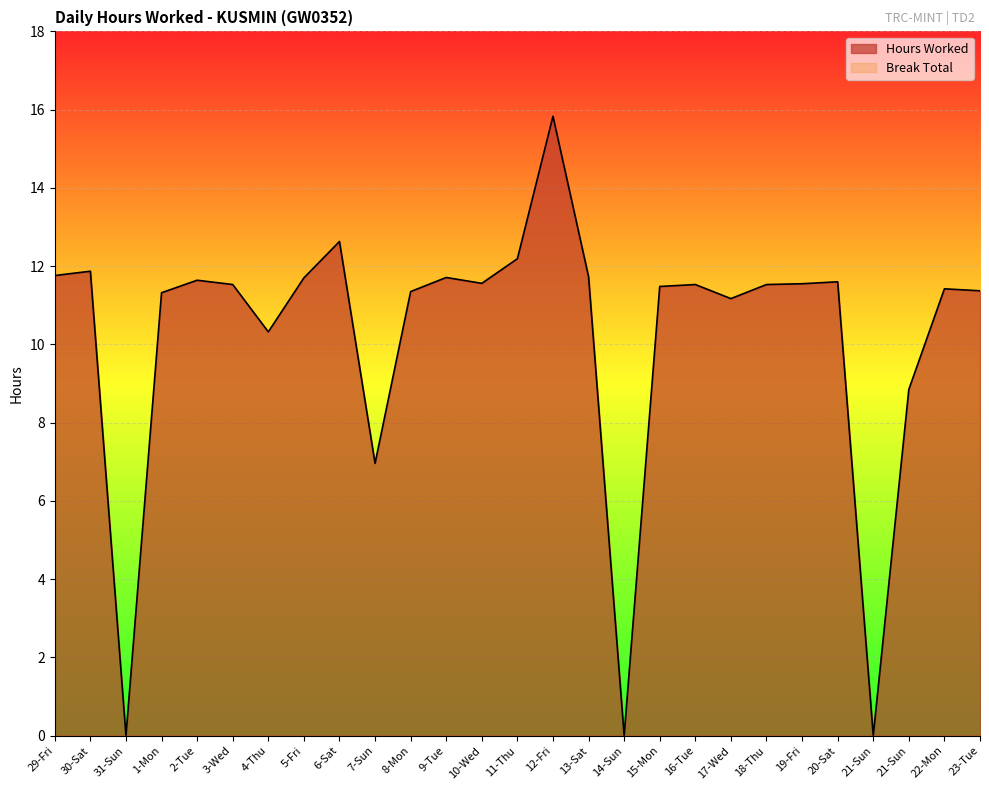

What is the sum of the values at 9-Tue and 18-Thu?

23.2